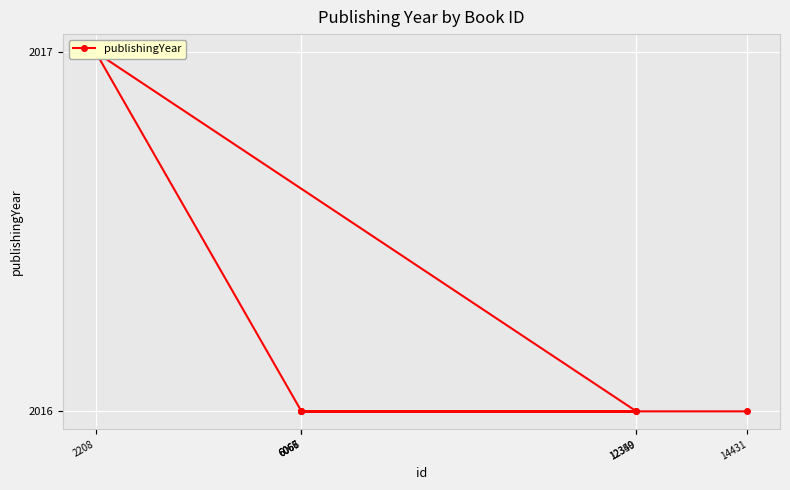

Reading left to right, extract all data points from this chart.

6067=2016	12349=2016	2208=2017	6068=2016	12350=2016	6066=2016	14431=2016